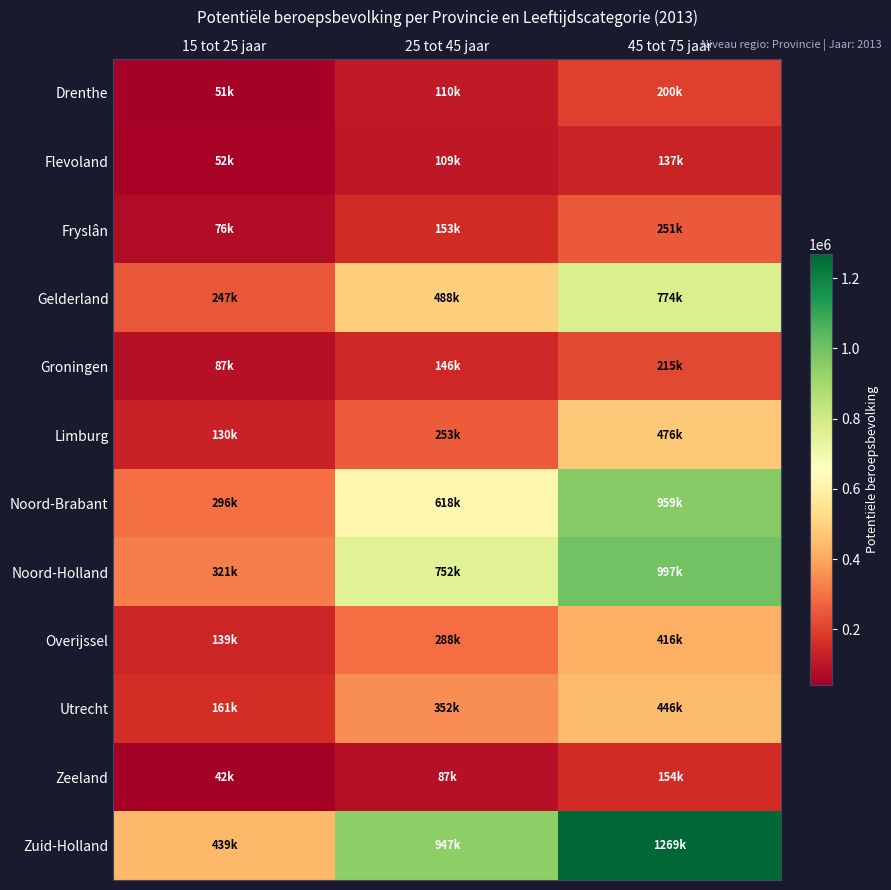

Reading right to left, what are all the values shown in this chart?

Drenthe: 45 tot 75 jaar=200000	25 tot 45 jaar=110000	15 tot 25 jaar=51000
Flevoland: 45 tot 75 jaar=137000	25 tot 45 jaar=109000	15 tot 25 jaar=52000
Fryslân: 45 tot 75 jaar=251000	25 tot 45 jaar=153000	15 tot 25 jaar=76000
Gelderland: 45 tot 75 jaar=774000	25 tot 45 jaar=488000	15 tot 25 jaar=247000
Groningen: 45 tot 75 jaar=215000	25 tot 45 jaar=146000	15 tot 25 jaar=87000
Limburg: 45 tot 75 jaar=476000	25 tot 45 jaar=253000	15 tot 25 jaar=130000
Noord-Brabant: 45 tot 75 jaar=959000	25 tot 45 jaar=618000	15 tot 25 jaar=296000
Noord-Holland: 45 tot 75 jaar=997000	25 tot 45 jaar=752000	15 tot 25 jaar=321000
Overijssel: 45 tot 75 jaar=416000	25 tot 45 jaar=288000	15 tot 25 jaar=139000
Utrecht: 45 tot 75 jaar=446000	25 tot 45 jaar=352000	15 tot 25 jaar=161000
Zeeland: 45 tot 75 jaar=154000	25 tot 45 jaar=87000	15 tot 25 jaar=42000
Zuid-Holland: 45 tot 75 jaar=1269000	25 tot 45 jaar=947000	15 tot 25 jaar=439000